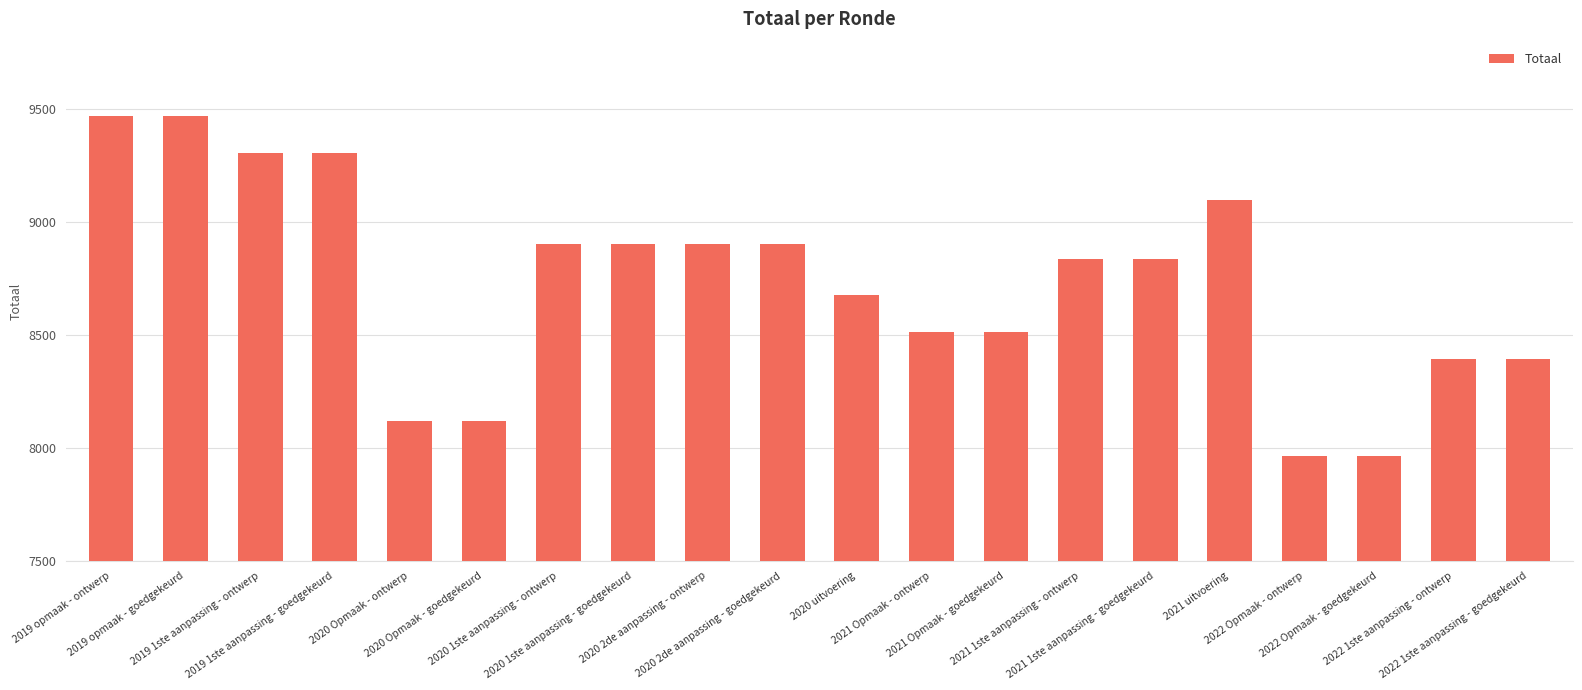

What is the maximum value shown in the chart?

9471